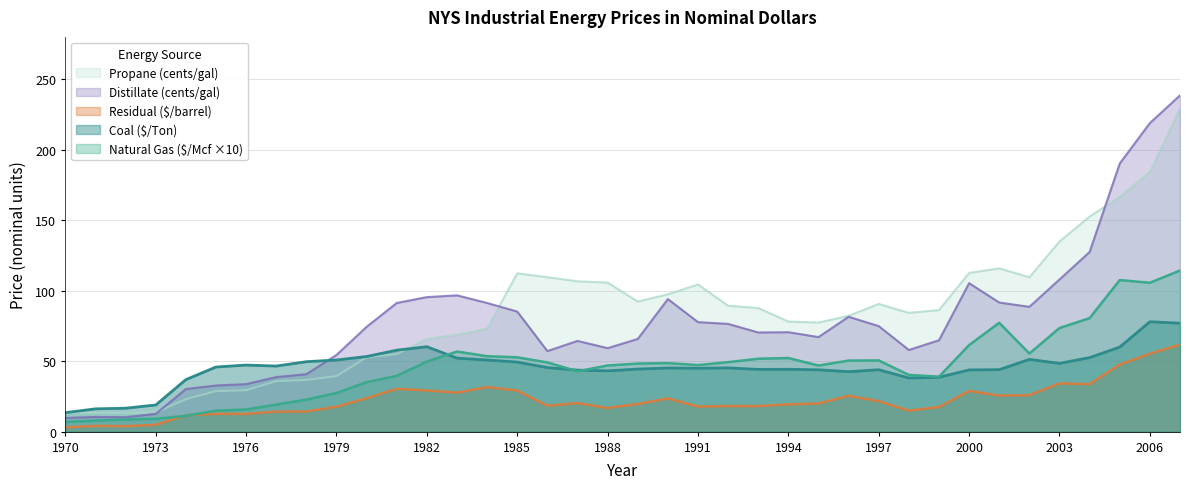

What value does the Natural Gas ($/Mcf) series have at 2007?

114.3